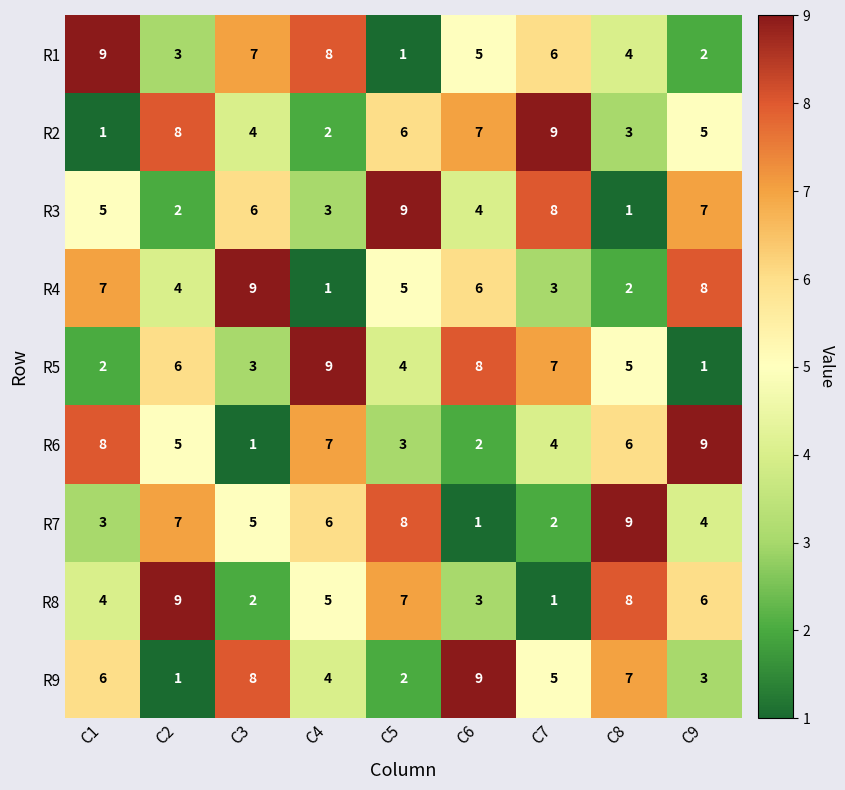

Count the number of data series in this chart.

9